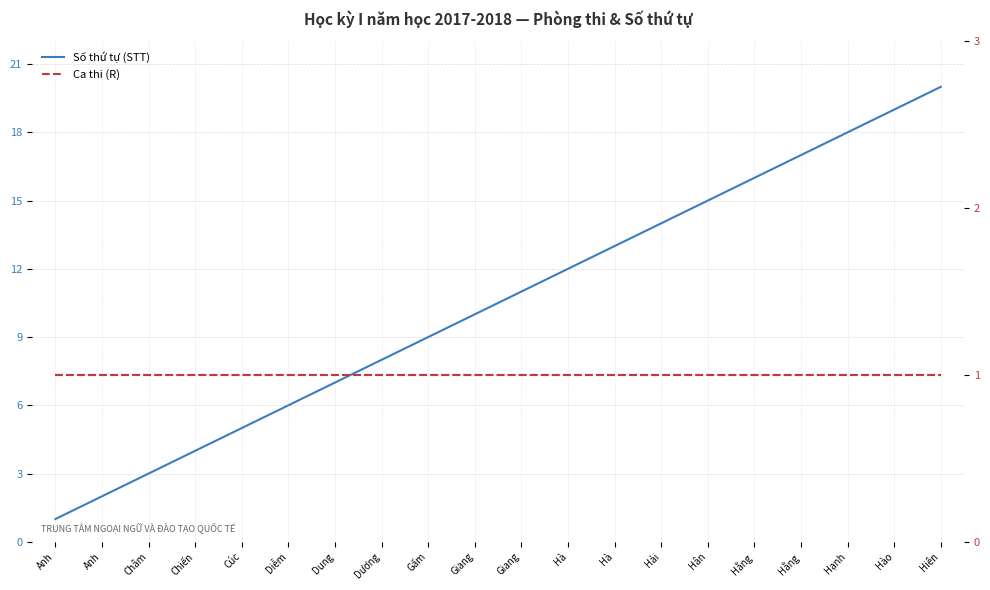

Reading left to right, list all the values displayed in this chart.

Số thứ tự (STT): Anh=1	Anh=2	Châm=3	Chiến=4	Cúc=5	Diễm=6	Dung=7	Dương=8	Gấm=9	Giang=10	Giang=11	Hà=12	Hà=13	Hải=14	Hân=15	Hằng=16	Hằng=17	Hạnh=18	Hào=19	Hiên=20
Ca thi (R): Anh=1	Anh=1	Châm=1	Chiến=1	Cúc=1	Diễm=1	Dung=1	Dương=1	Gấm=1	Giang=1	Giang=1	Hà=1	Hà=1	Hải=1	Hân=1	Hằng=1	Hằng=1	Hạnh=1	Hào=1	Hiên=1